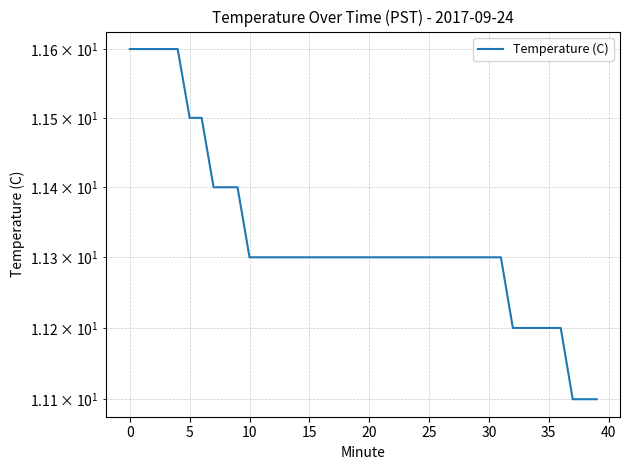

Is it true that the value at 31 is 11.3?

True